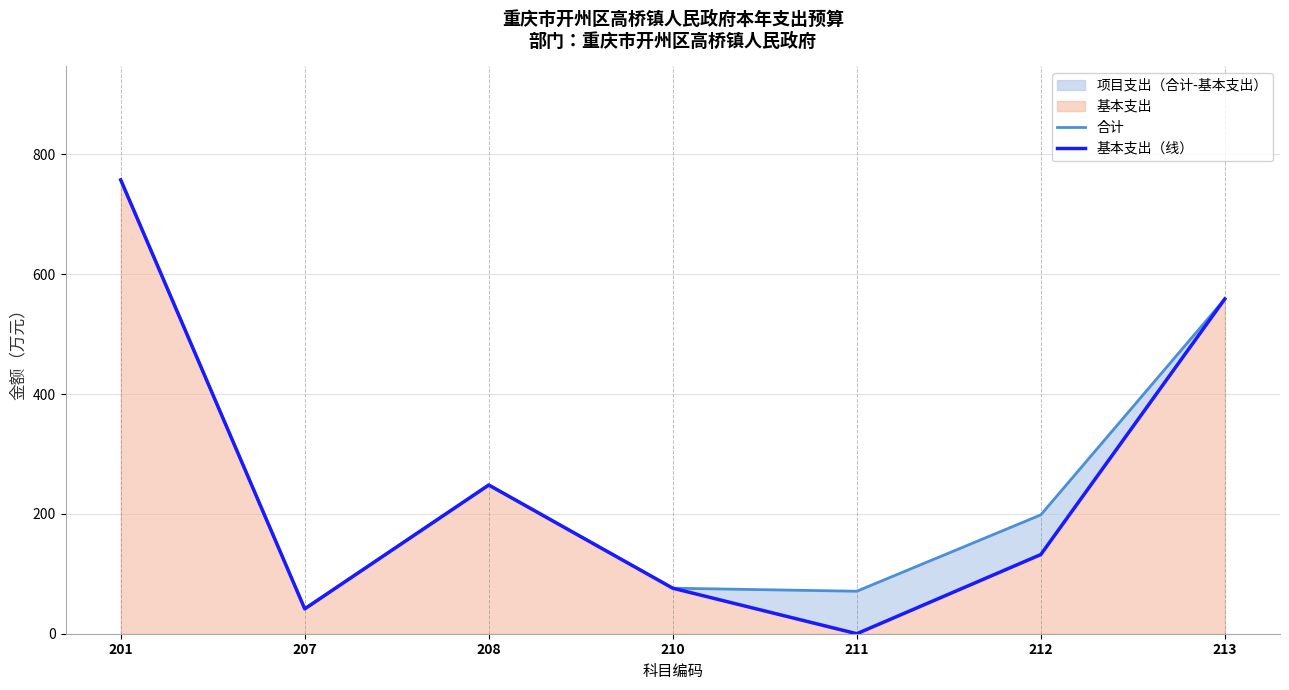

Reading right to left, list all the values displayed in this chart.

合计: 213=558.8	212=198.4	211=70.9	210=76.0	208=248.2	207=41.5	201=757.5
基本支出（线）: 213=558.8	212=132.1	211=0.0	210=76.0	208=248.2	207=41.5	201=757.5